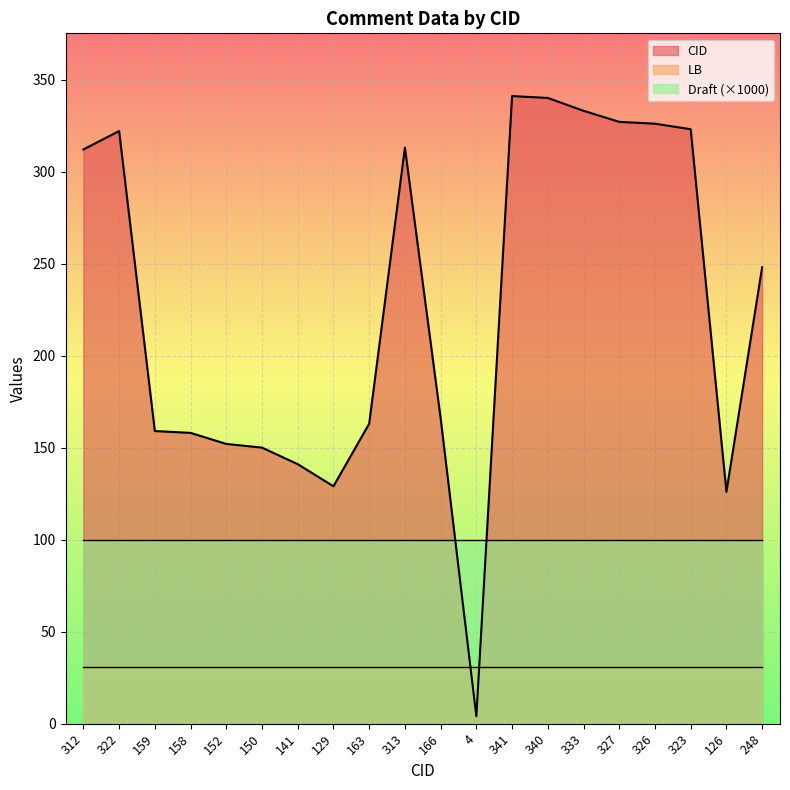

In CID, how many points are lower than both neighbors (excluding endpoints)?

3